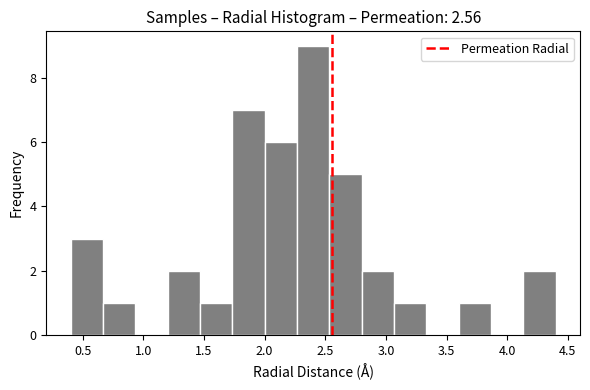

Reading left to right, transcribe this chart: for each bar, give the range it covers on the x-axis and its height. Neither the bar edges nor the heights are printed on the chart, so give them approximately, as read against the axes.

0.40 to 0.65: 3
0.65 to 0.95: 1
0.95 to 1.20: 0
1.20 to 1.45: 2
1.45 to 1.75: 1
1.75 to 2.00: 7
2.00 to 2.25: 6
2.25 to 2.55: 9
2.55 to 2.80: 5
2.80 to 3.05: 2
3.05 to 3.35: 1
3.35 to 3.60: 0
3.60 to 3.85: 1
3.85 to 4.15: 0
4.15 to 4.40: 2